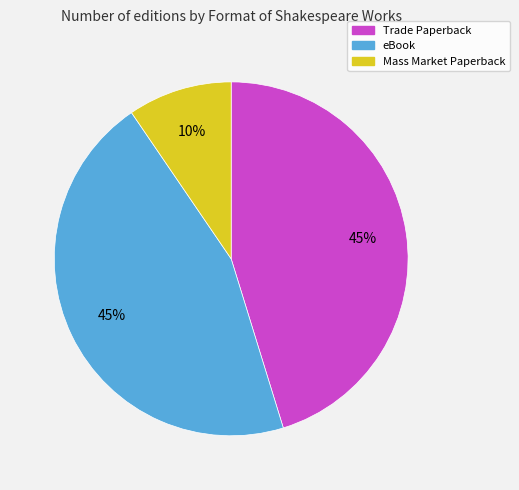

The Trade Paperback slice represents 45% of the pie. True or false?

True